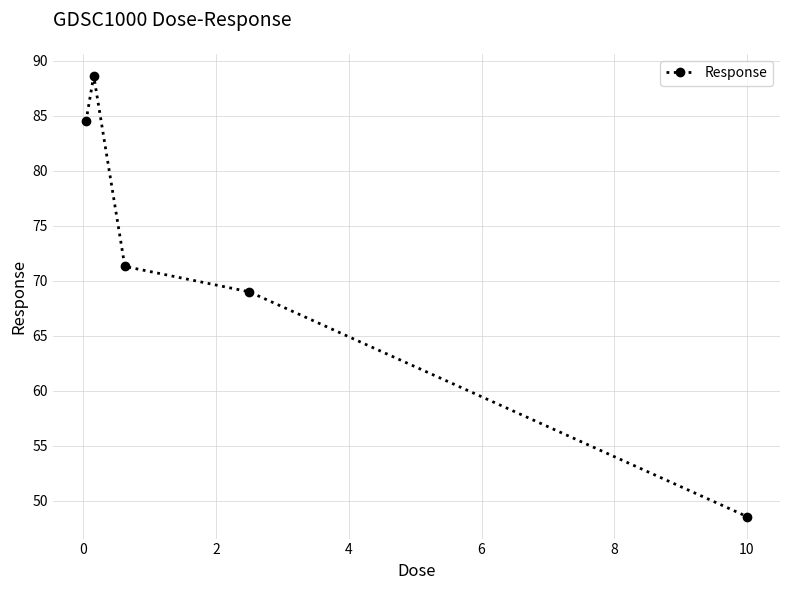

What is the average value?

72.4